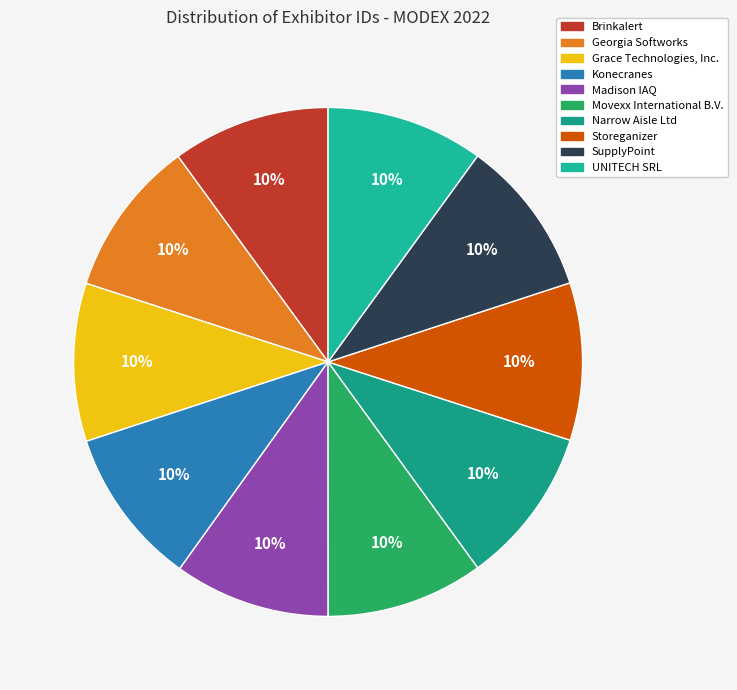

Count the number of slices in the pie.

10